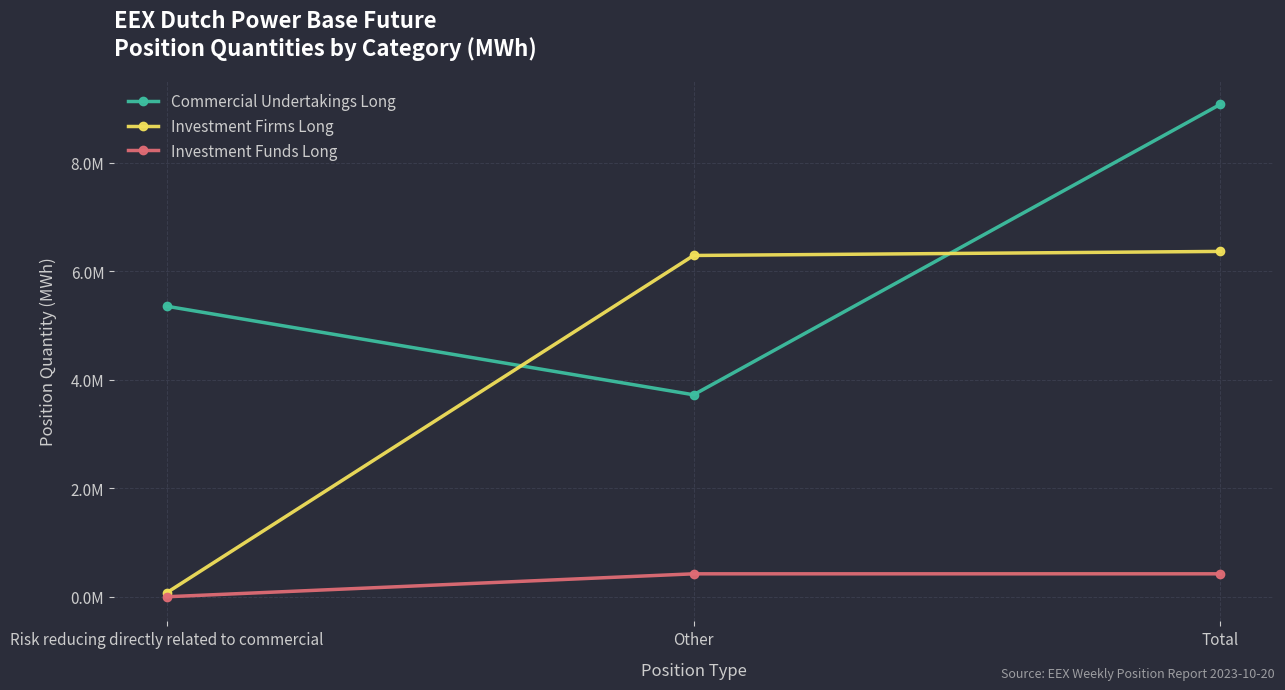

List the series in order of their overall mean, highest first.

Commercial Undertakings Long, Investment Firms Long, Investment Funds Long